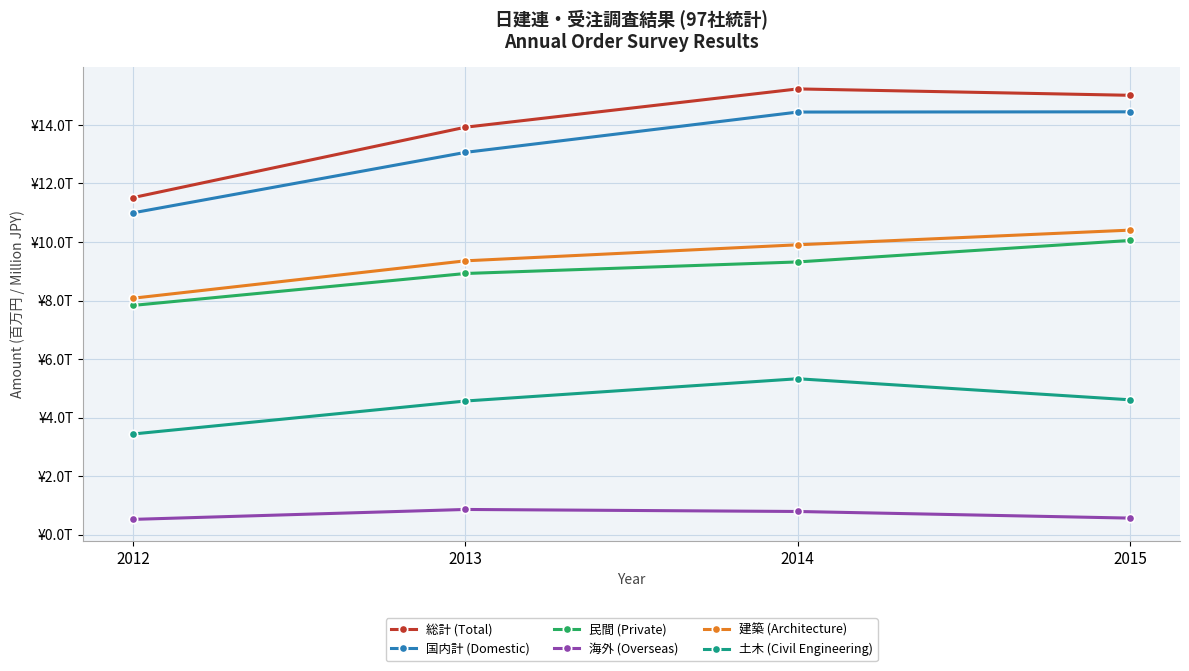

True or false: 国内計 (Domestic) has more than 0 interior local peaks.

False